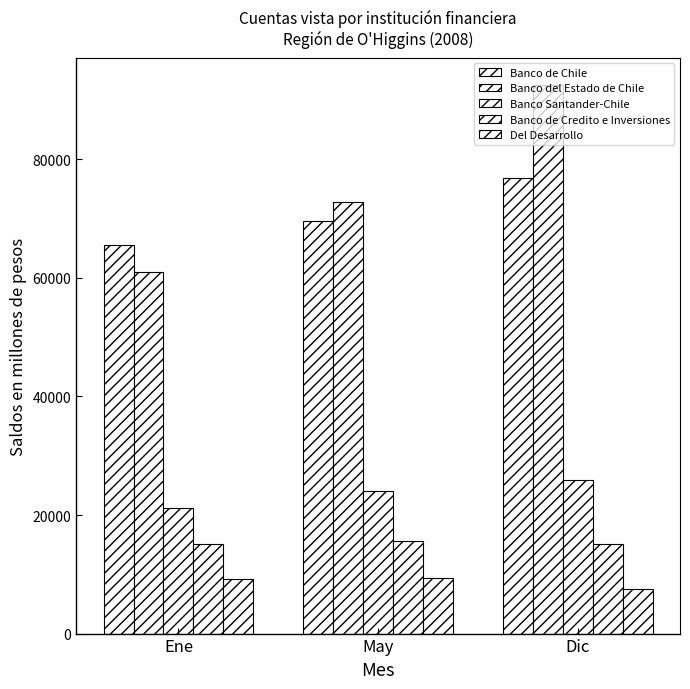

The value of Banco de Chile at Dic is 76918. True or false?

True